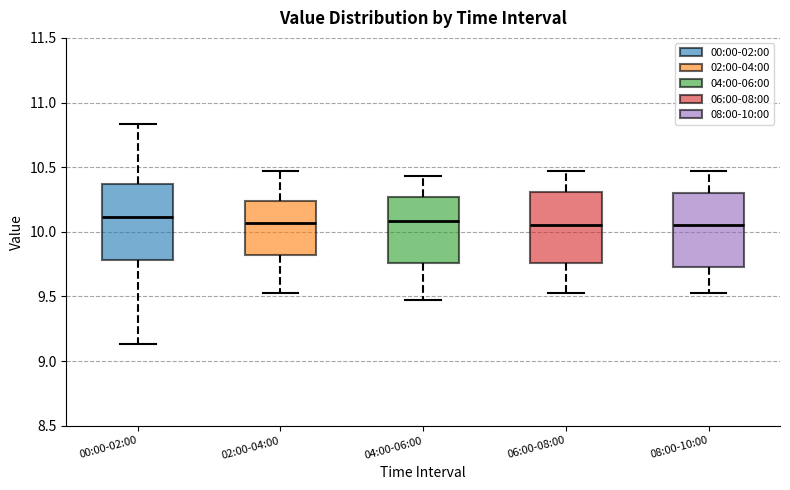

Reading left to right, transcribe this box plot: for each box, give where its median line is, the range the box spans, and where its two whiskers end, as read against the y-axis. The values are not printed on the chart, so give them approximately, as read against the axis.

00:00-02:00: median 10.10, box 9.80 to 10.35, whiskers 9.15 to 10.85
02:00-04:00: median 10.05, box 9.80 to 10.25, whiskers 9.55 to 10.45
04:00-06:00: median 10.10, box 9.75 to 10.25, whiskers 9.45 to 10.45
06:00-08:00: median 10.05, box 9.75 to 10.30, whiskers 9.55 to 10.45
08:00-10:00: median 10.05, box 9.75 to 10.30, whiskers 9.55 to 10.45